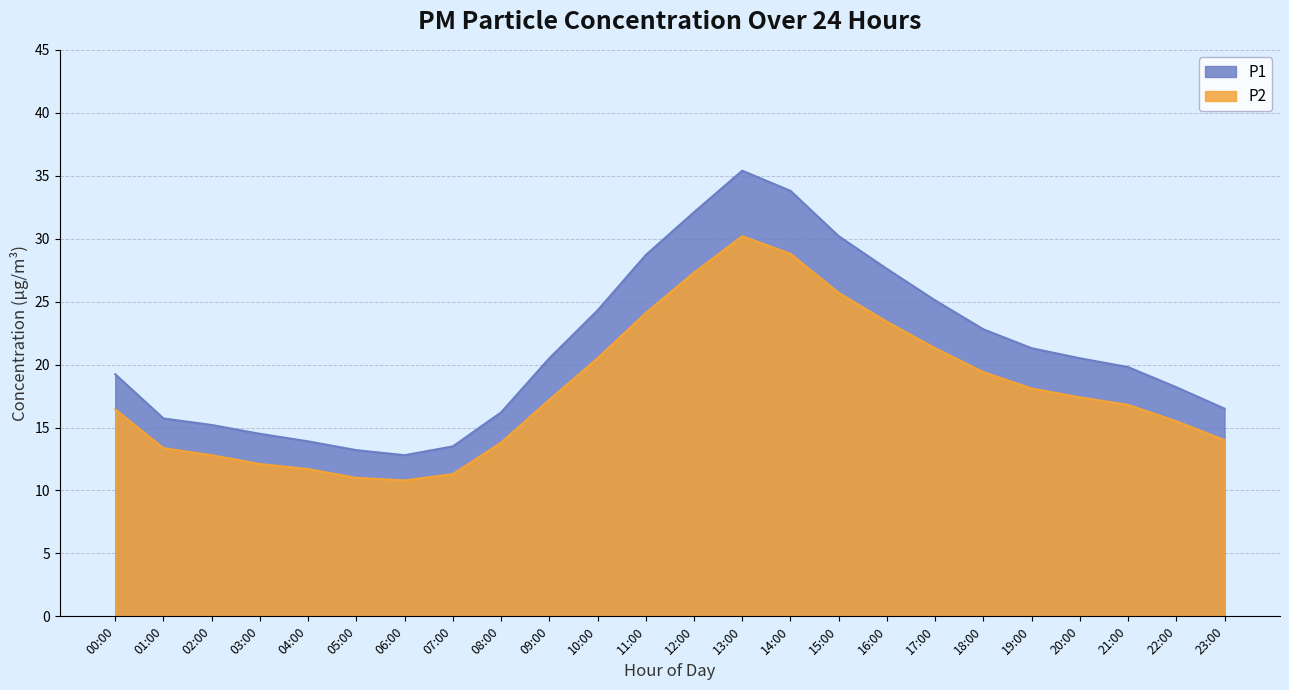

What is the label of the 11th point from the left?

10:00